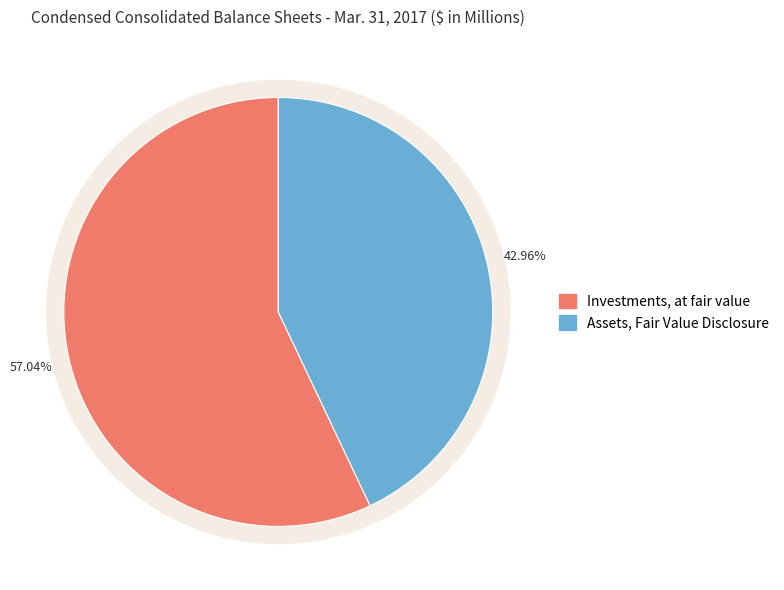

What is the smallest slice in the pie chart?

Assets, Fair Value Disclosure